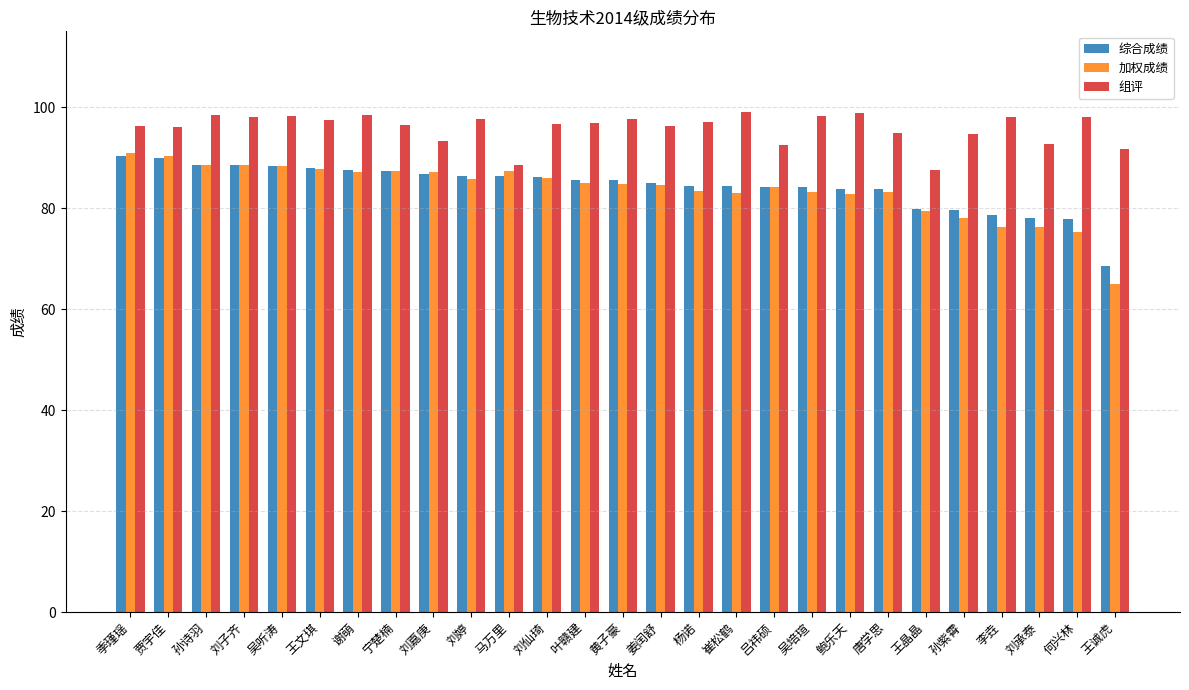

The 组评 series shows 131.5 at 唐学思. True or false?

False